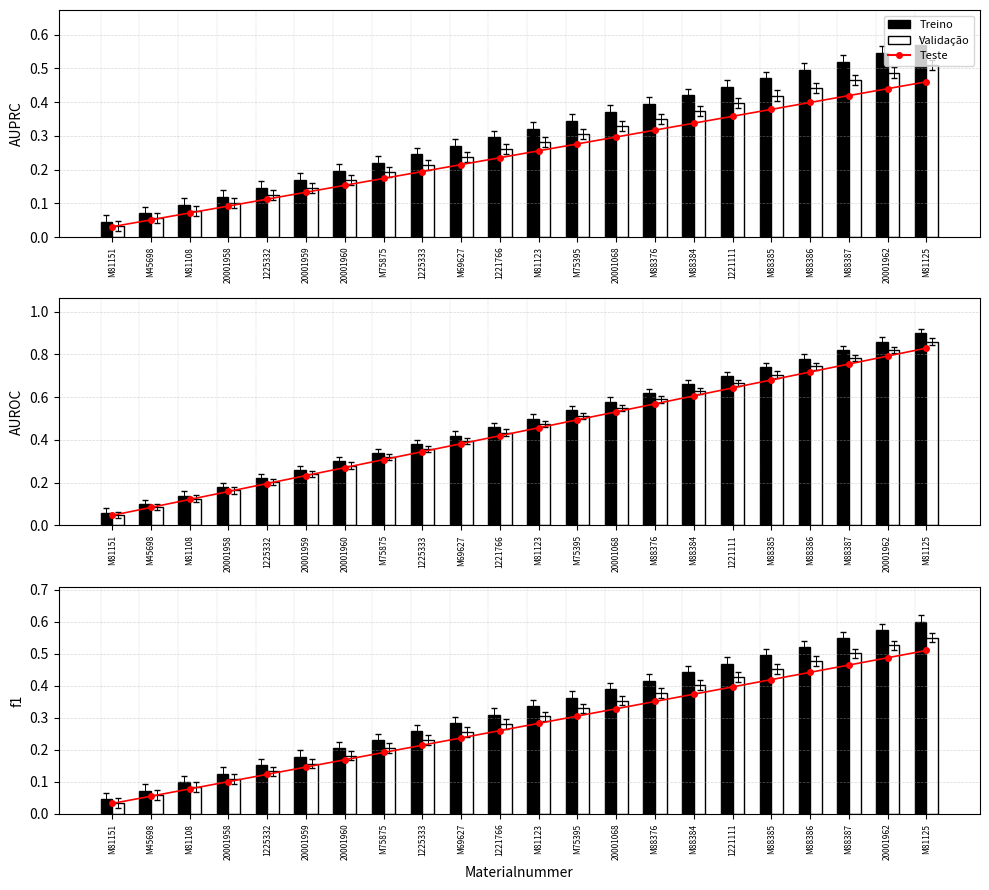

How many series are shown in this chart?

3